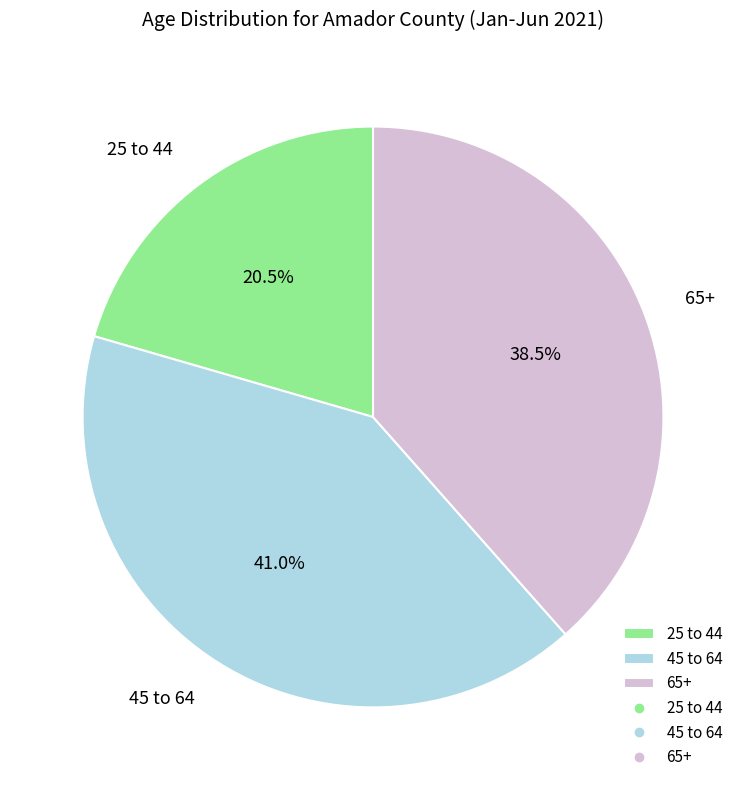

Combined, do 45 to 64 and 65+ account for over 50%?

Yes